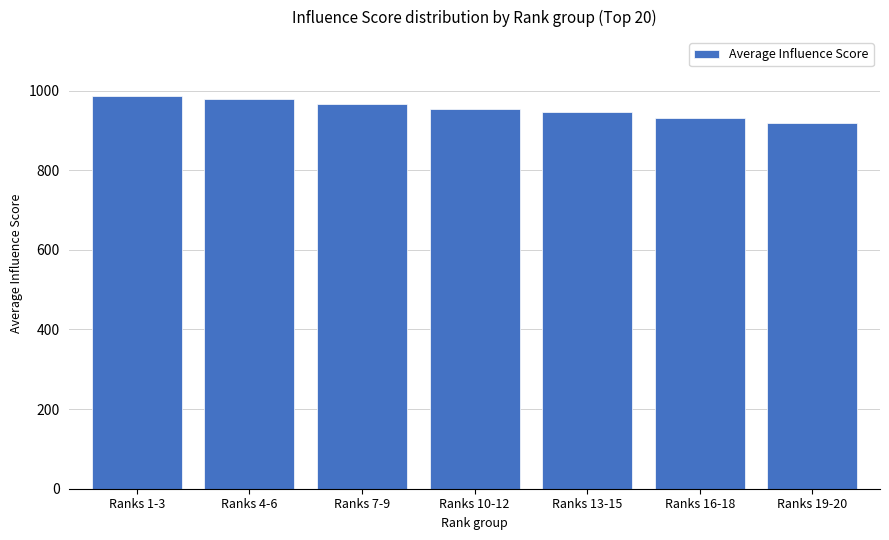

The chart shows a value of 1671.1 at Ranks 10-12. True or false?

False